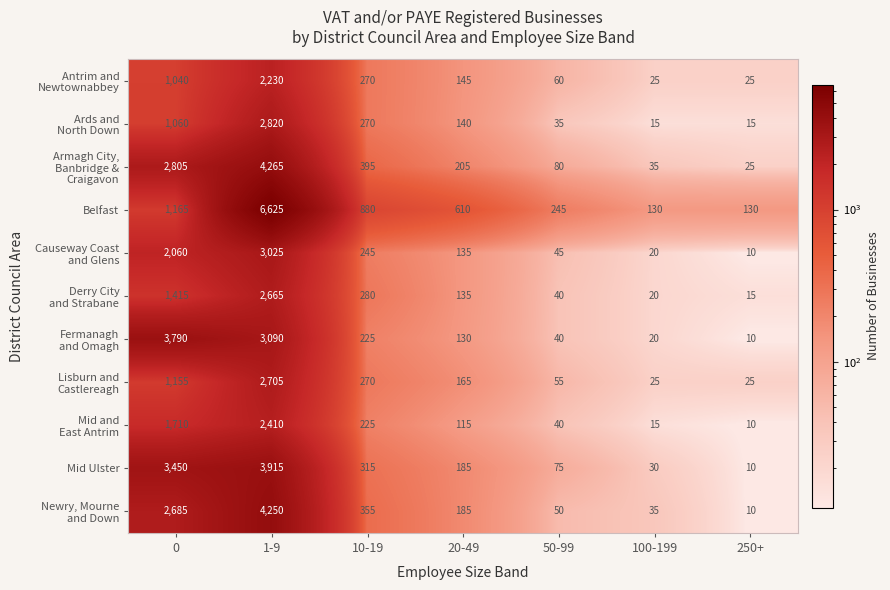

What is the spread (max minus min) of values at 250+?

120